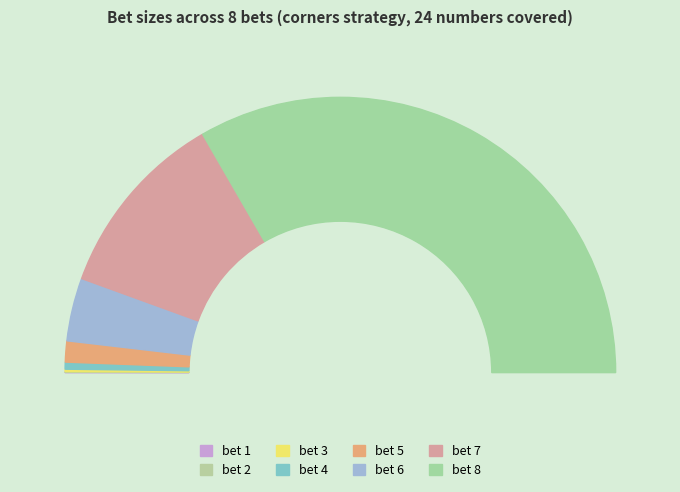

Count the number of slices in the pie.

8